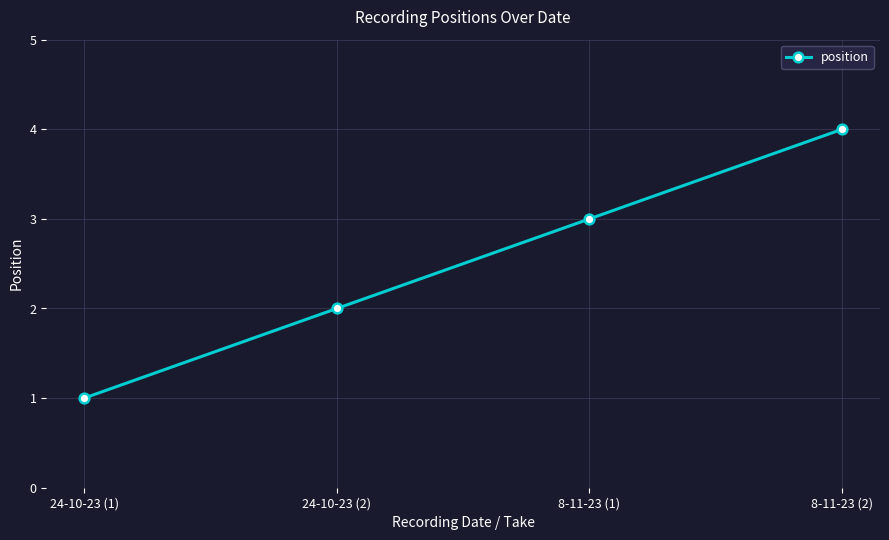

Which category has the highest value across all series?

8-11-23 (2)